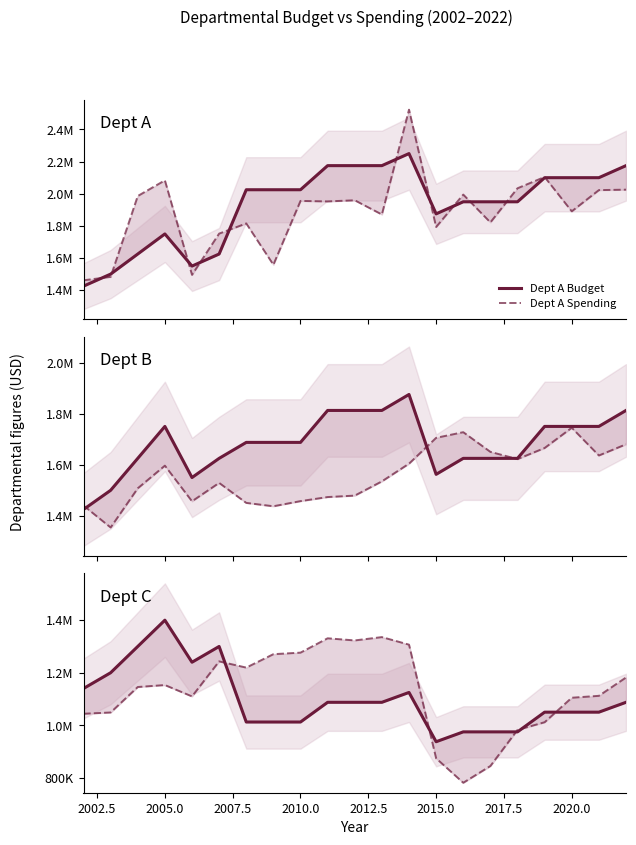

What is the greatest value displayed?

2523142